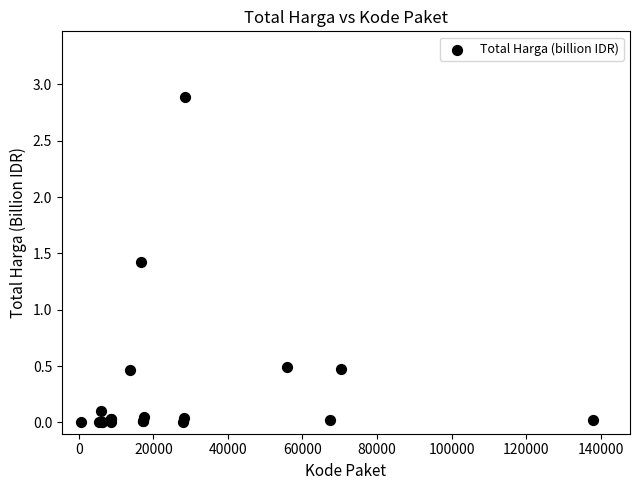

What Y value in the scatter plot is closest to 1?

1.4